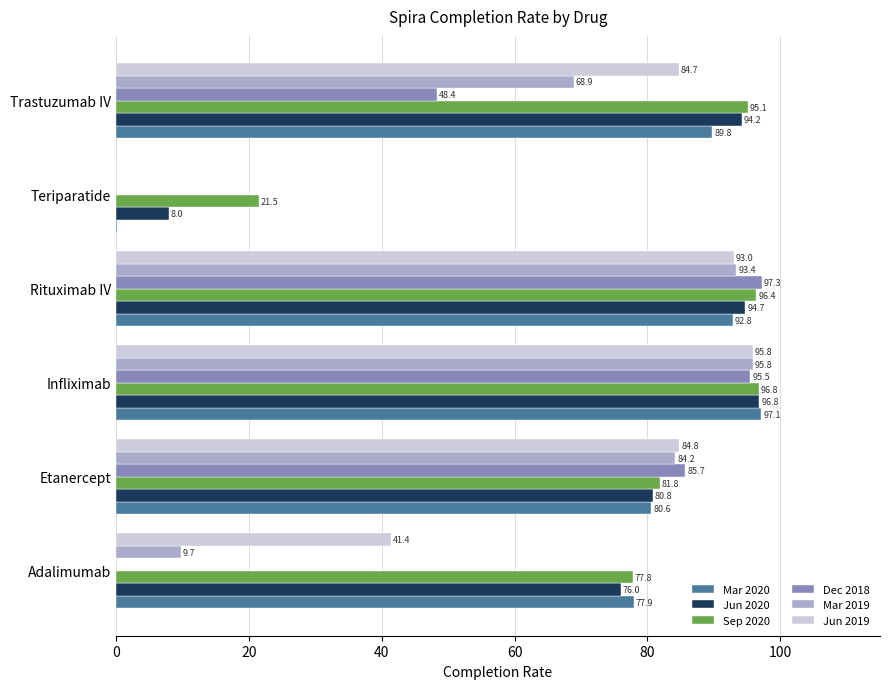

Which series changed the most between Adalimumab and Etanercept?

Dec 2018